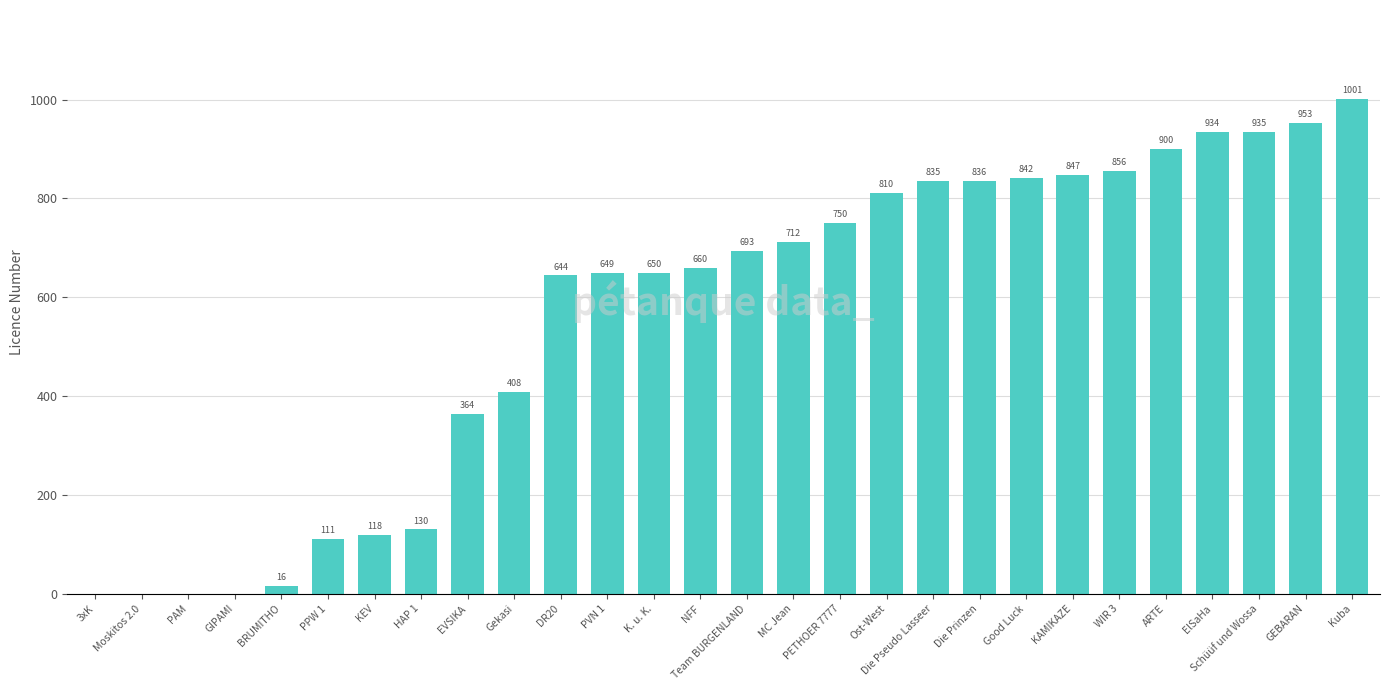

The value at WIR 3 is 317. True or false?

False